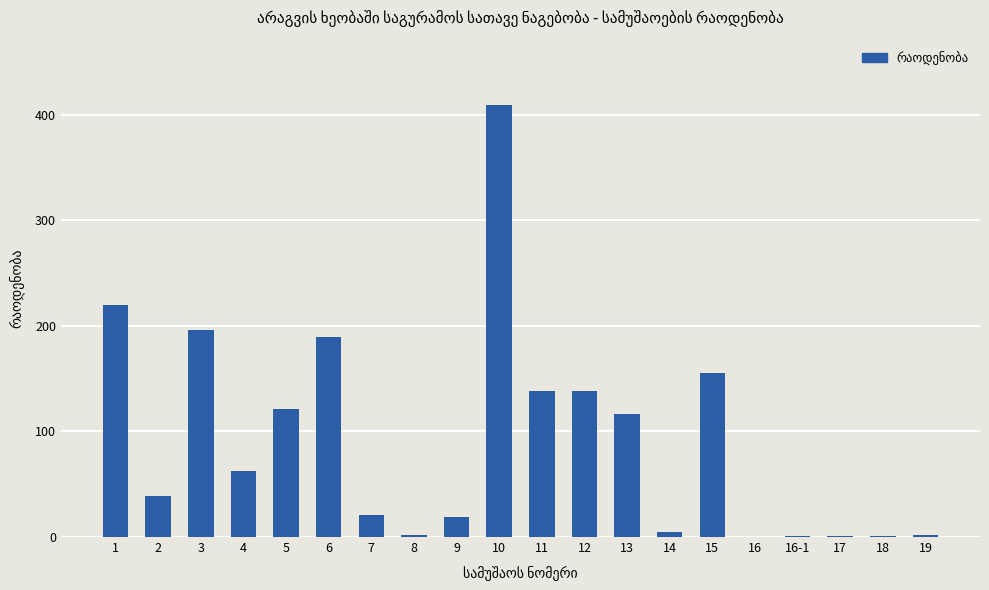

At which category does the chart reach its peak across all series?

10